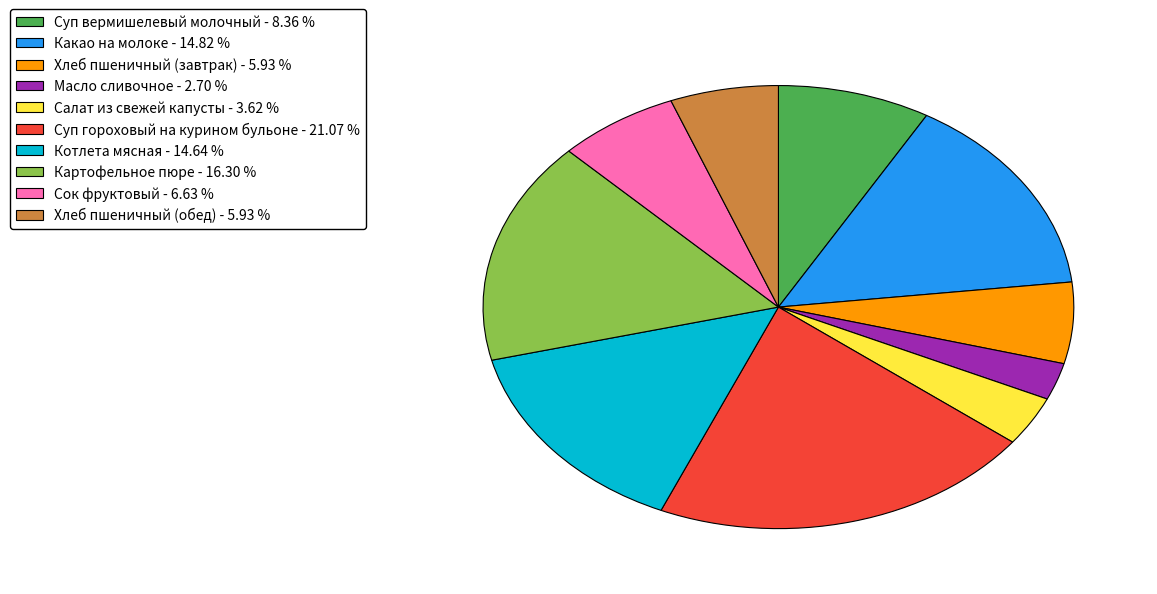

Approximately how many times larger is the value at Суп вермишелевый молочный compared to Хлеб пшеничный (обед)?

1.4